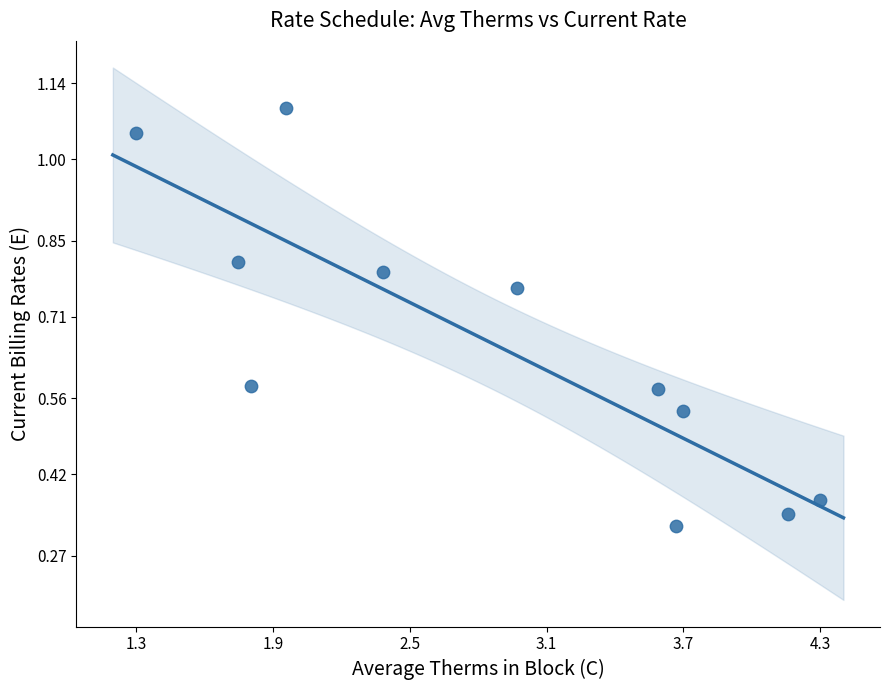

What is the average Y value?

0.7